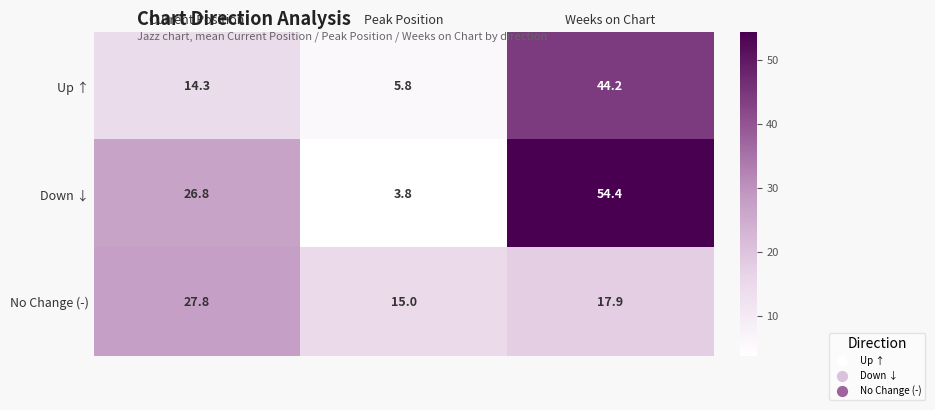

Between Current Position and Weeks on Chart, which series saw the biggest shift?

Up ↑